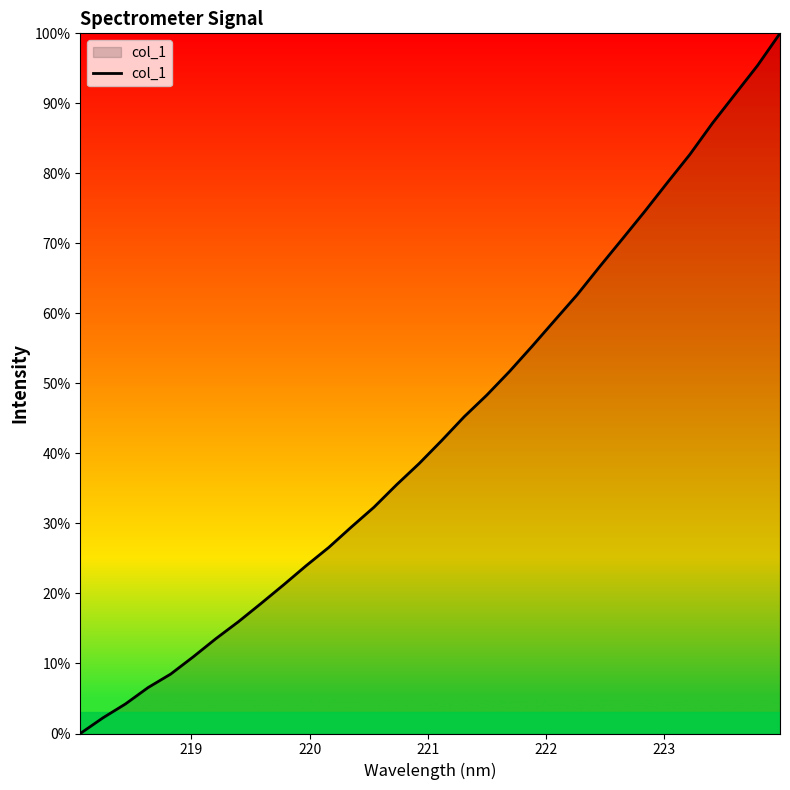

What is the average value?

43.7